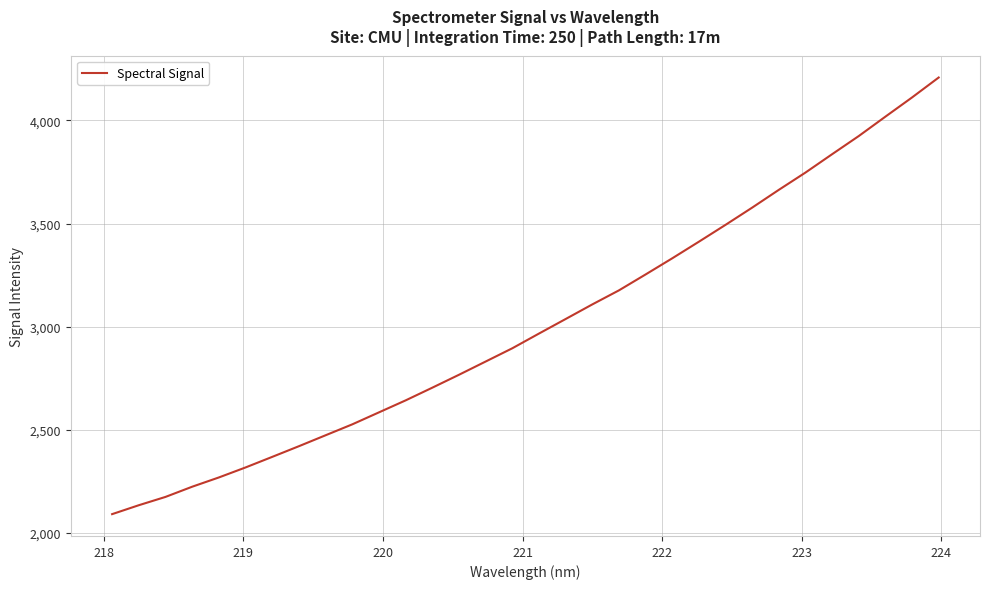

What is the minimum value shown in the chart?

2092.0